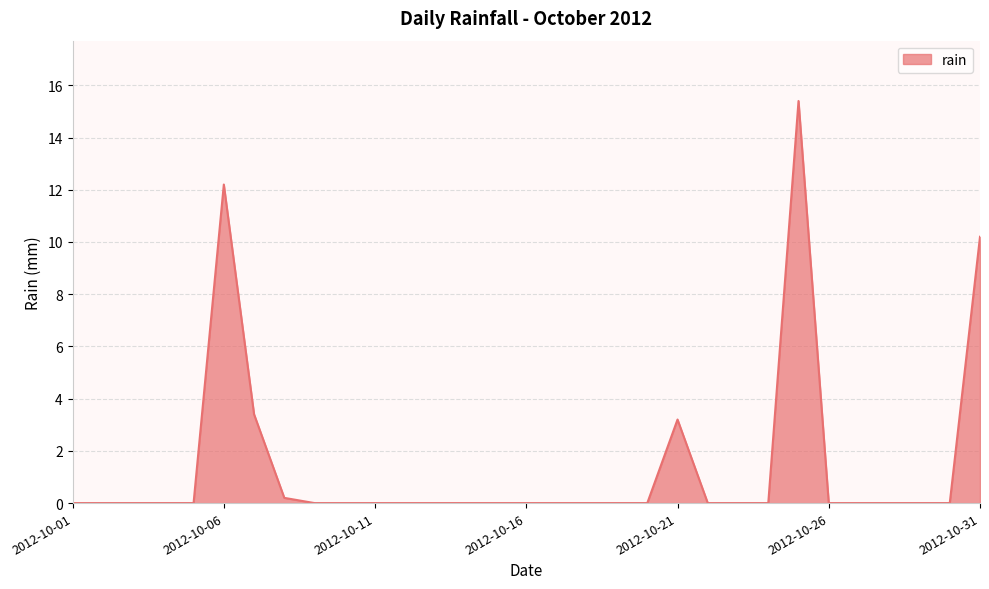

What is the difference between the maximum and second lowest values?

15.4